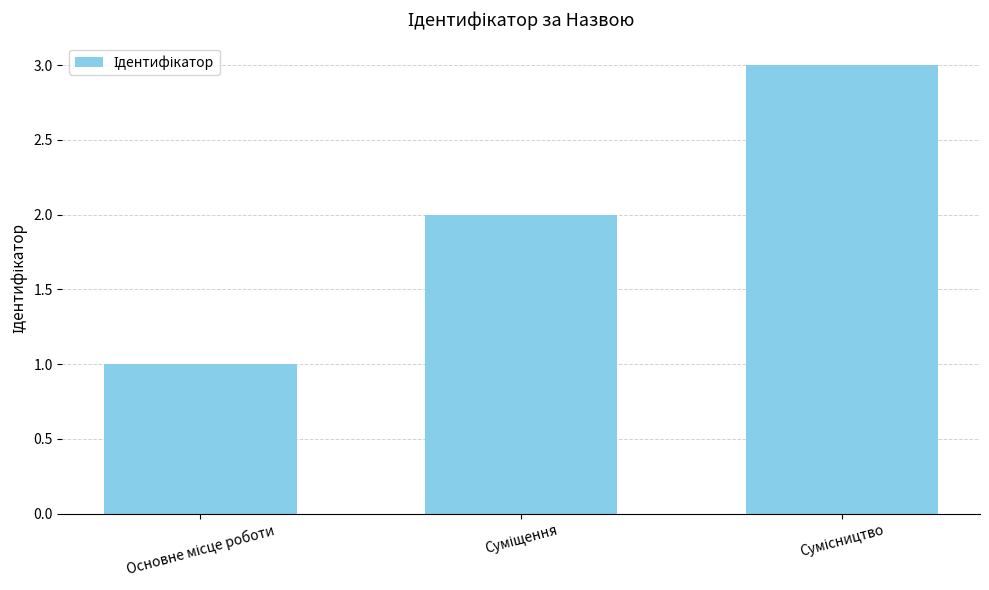

Reading left to right, transcribe all the data shown in this chart.

1	2	3